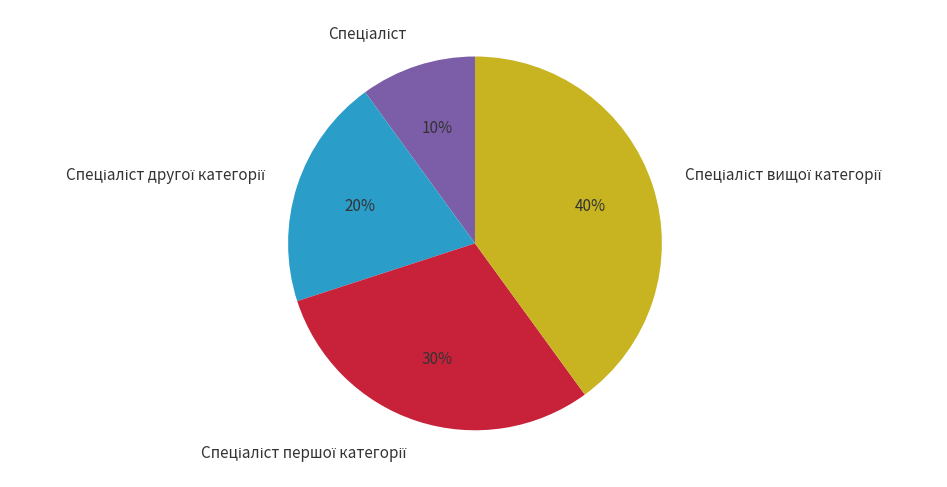

Count the number of slices in the pie.

4